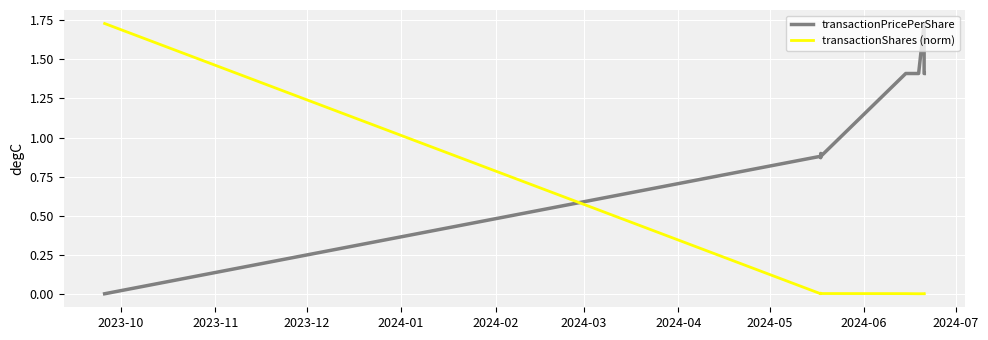

Which series has the largest total across all categories?

transactionPricePerShare